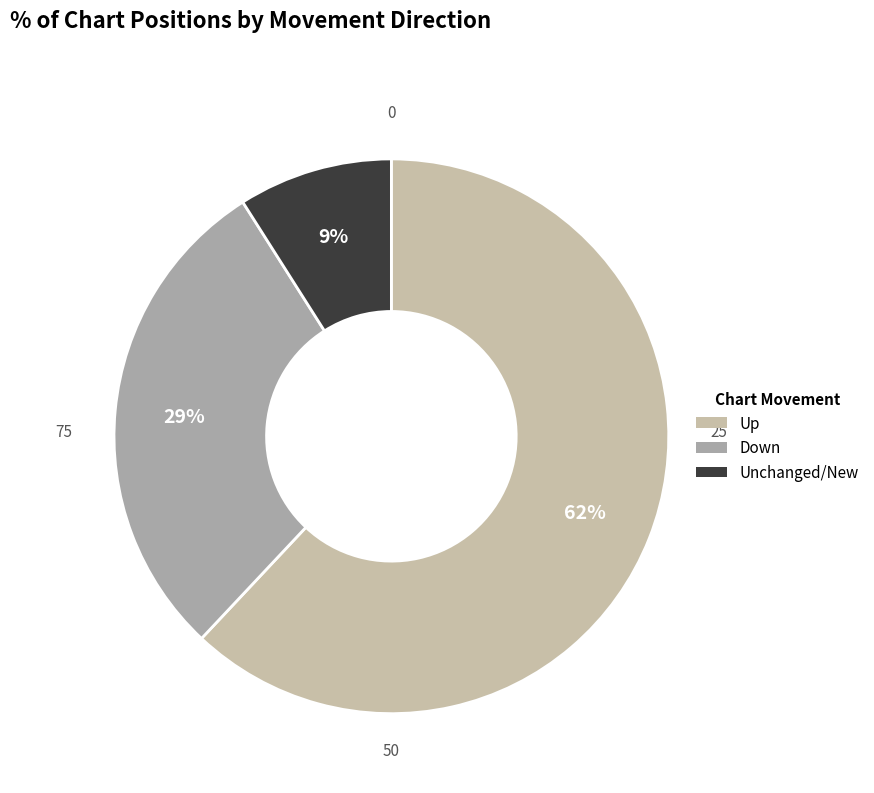

How many segments does this pie chart have?

3